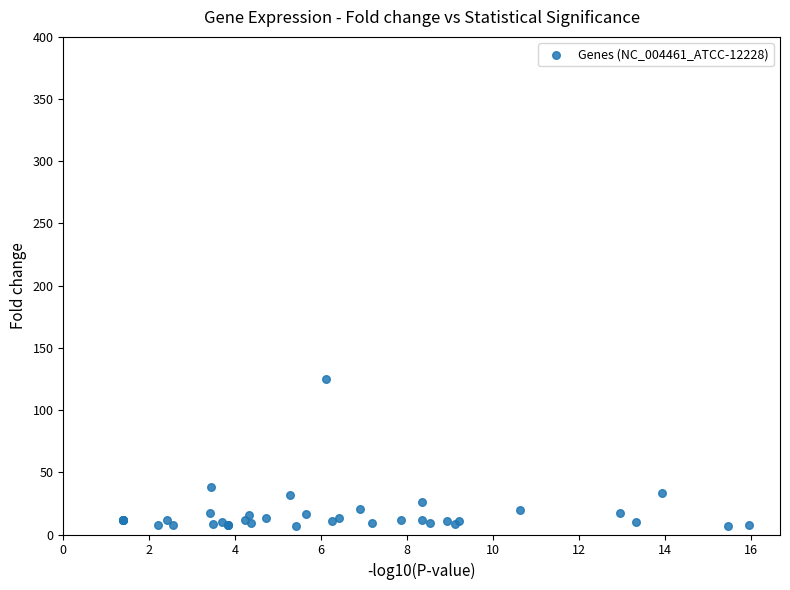

What Y value in the scatter plot is closest to 65?

38.5